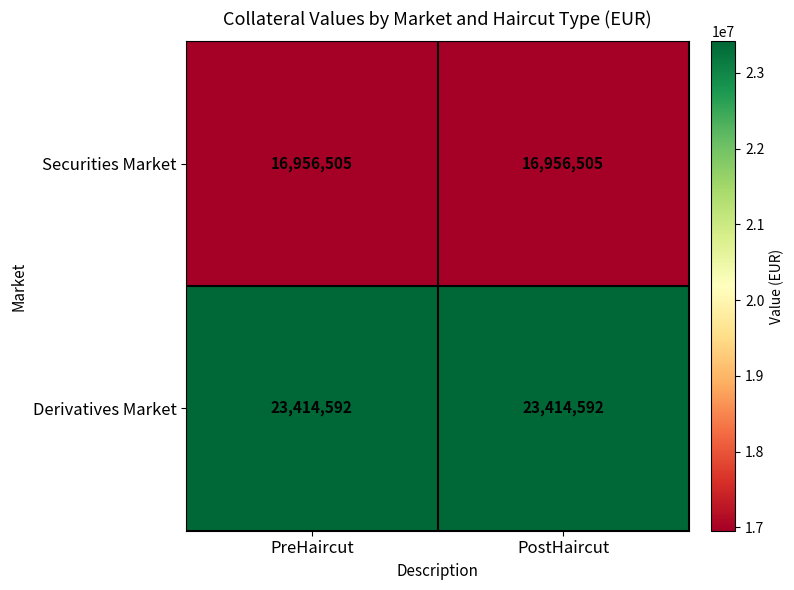

Rank the series at PostHaircut from lowest to highest value.

Securities Market, Derivatives Market